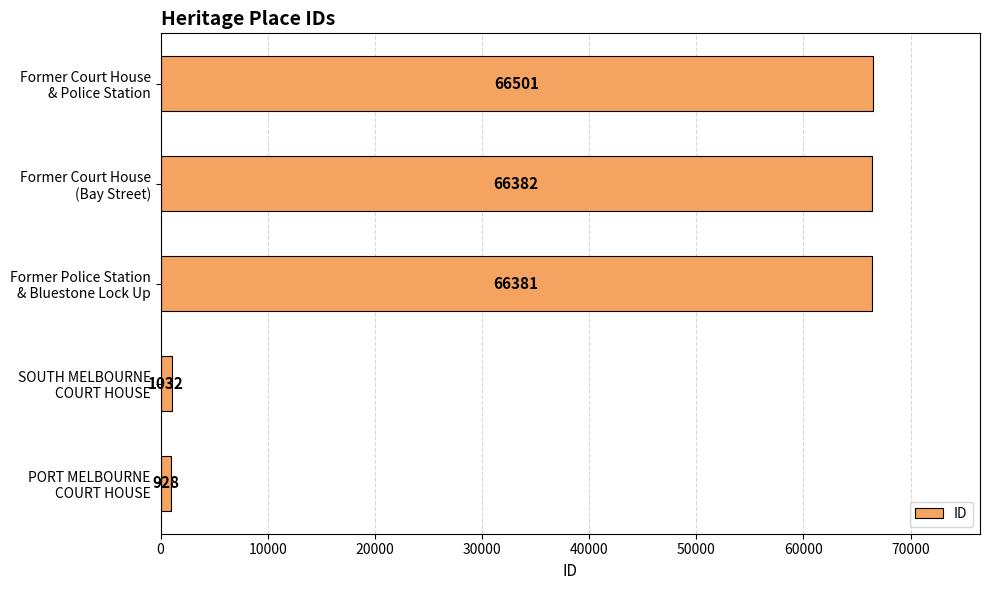

What is the minimum value shown in the chart?

928